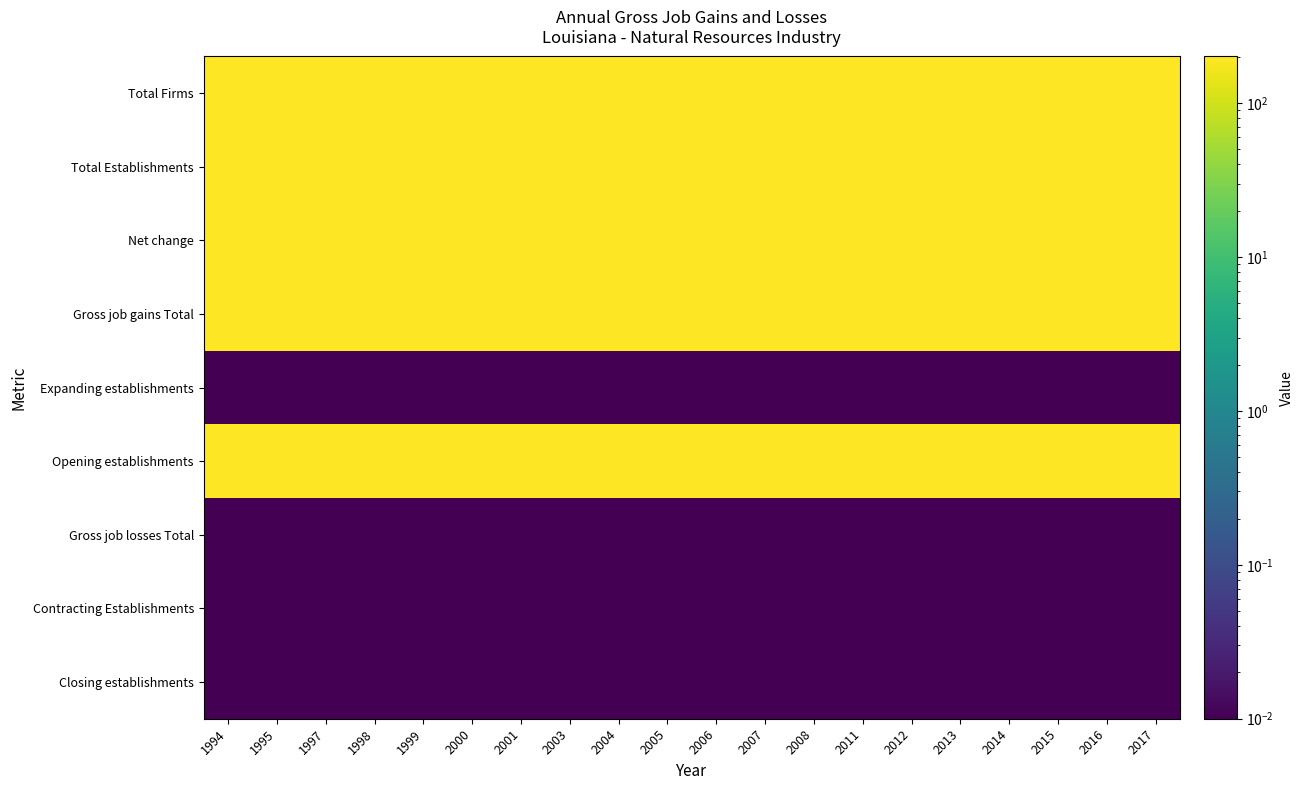

Which series has the largest range (max minus min)?

Total Firms